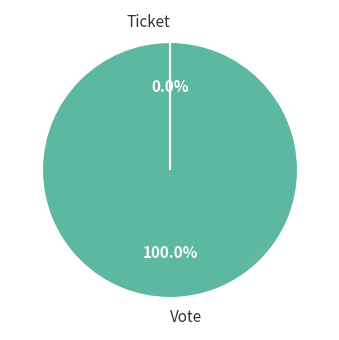

To the nearest percent, what is the average slice percentage?

50%